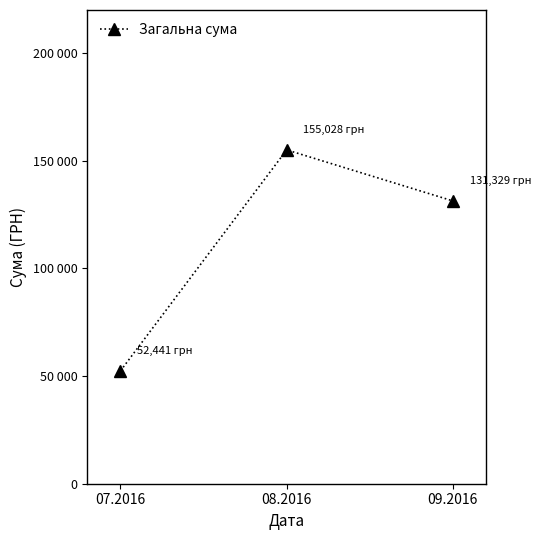

Which has a higher value, 07.2016 or 08.2016?

08.2016